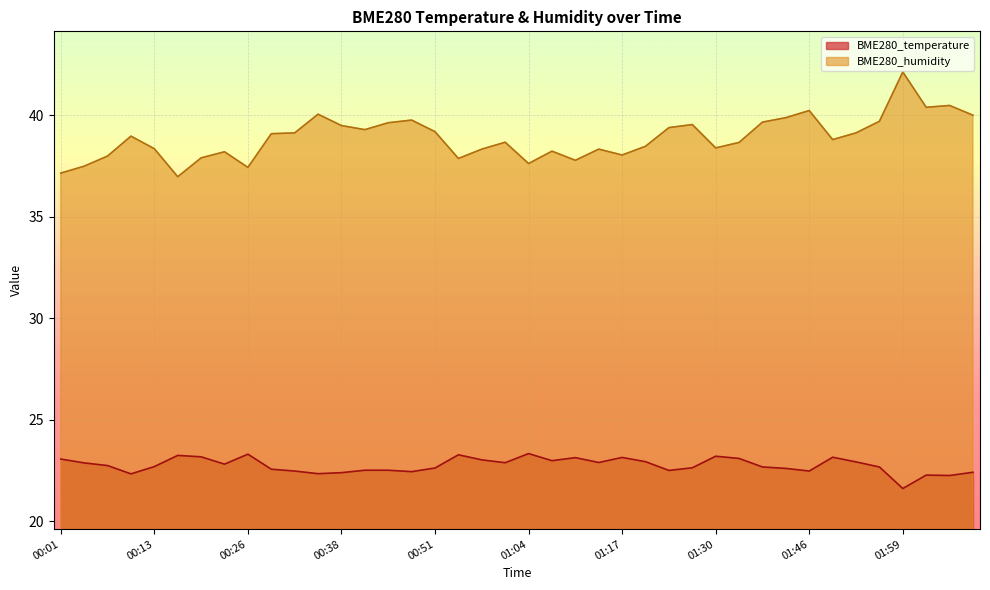

Between 01:33 and 01:36, which series saw the biggest shift?

BME280_humidity